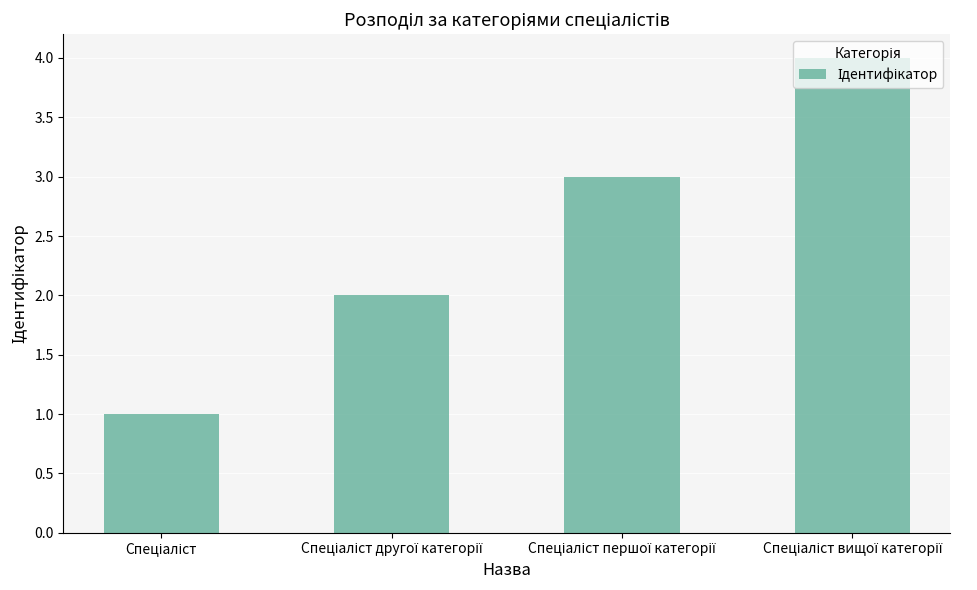

What is the difference between the maximum and minimum values?

3